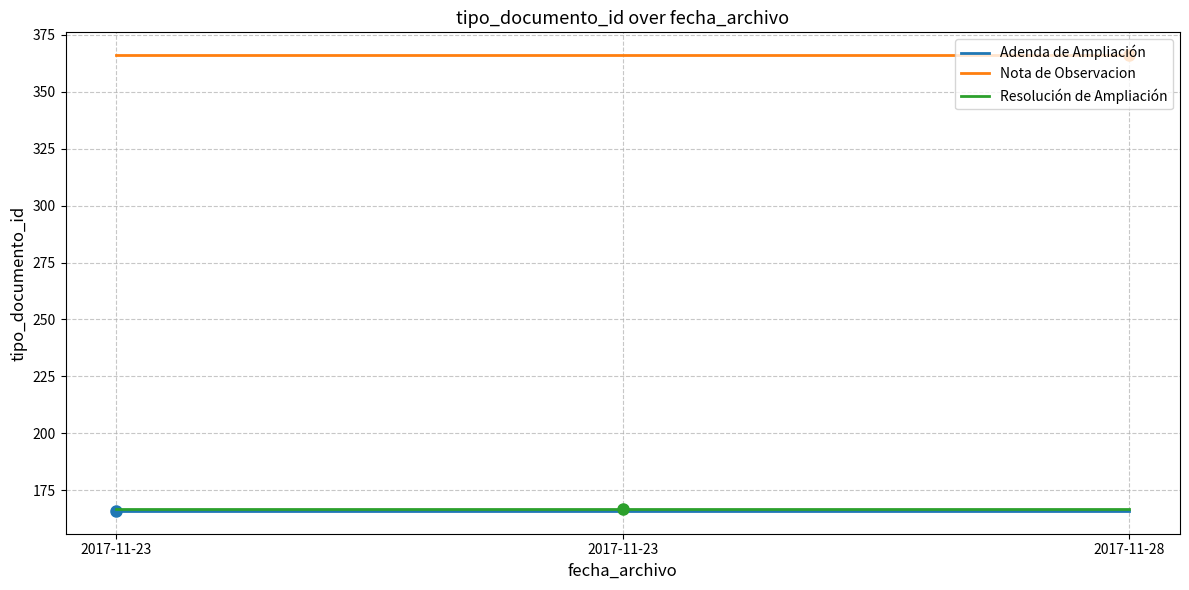

Does the chart have visible grid lines?

Yes